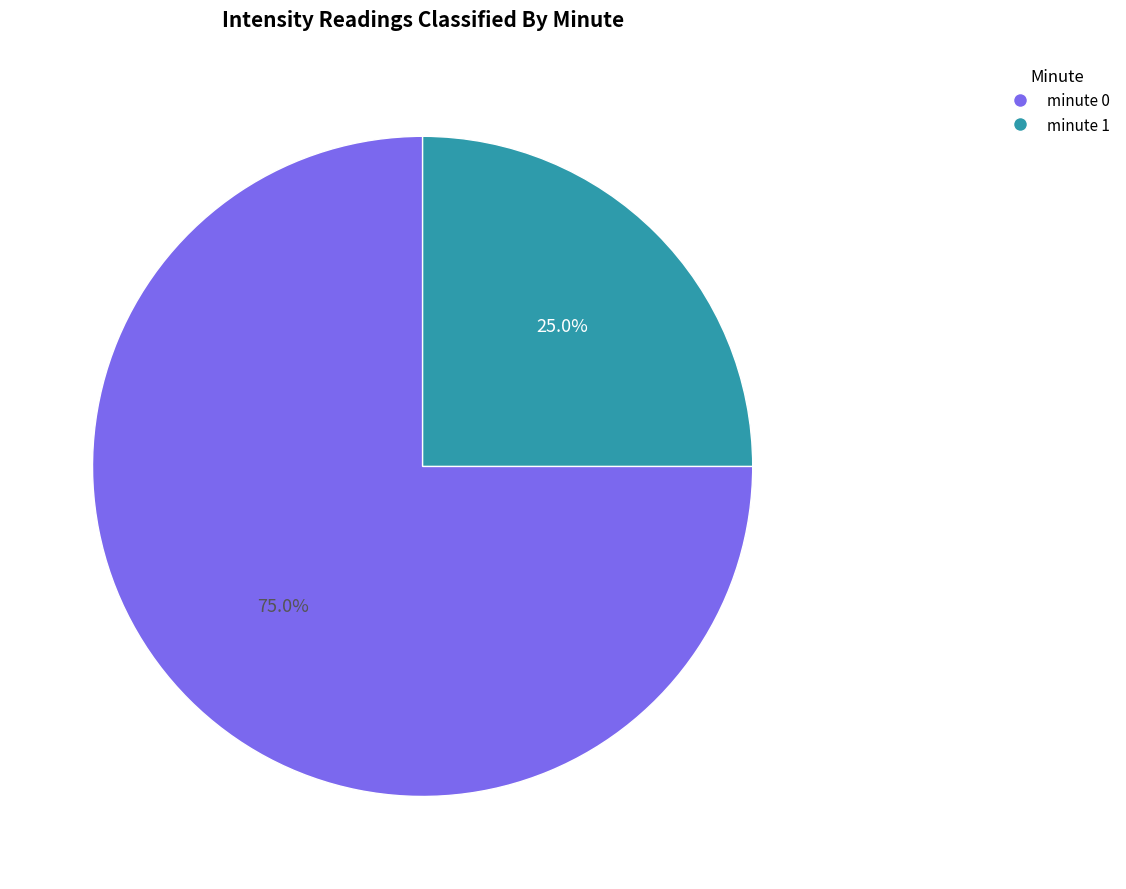

Between minute 0 and minute 1, which is larger?

minute 0